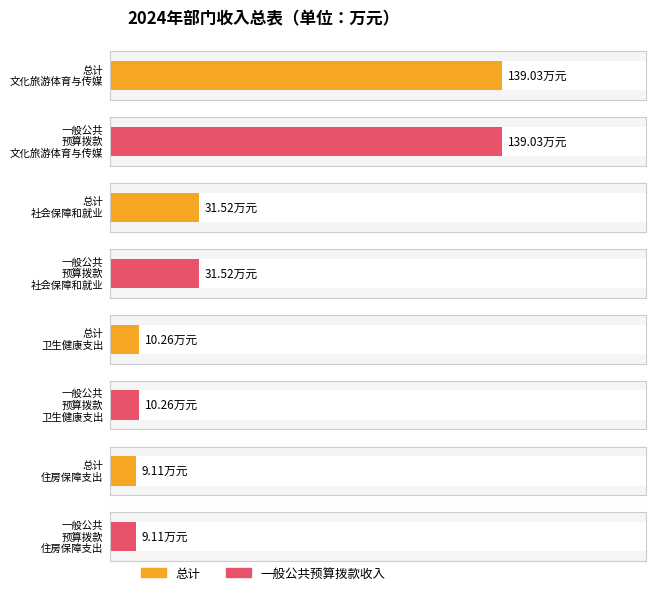

Is it true that 总计 equals 9.1 at 住房保障支出?

True